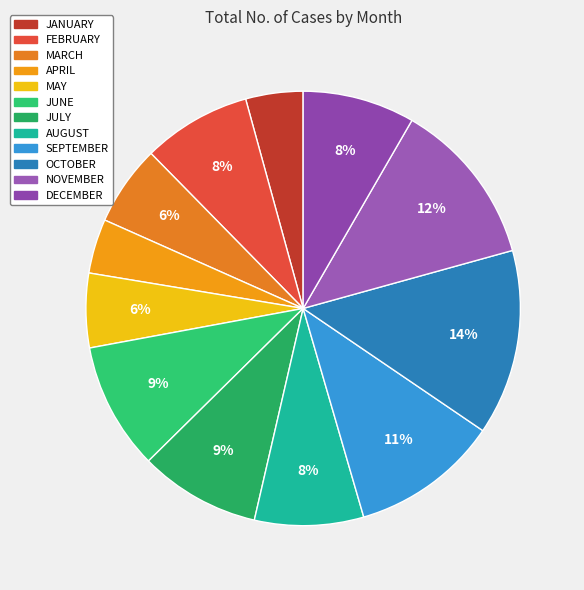

How many slices are in this pie chart?

12